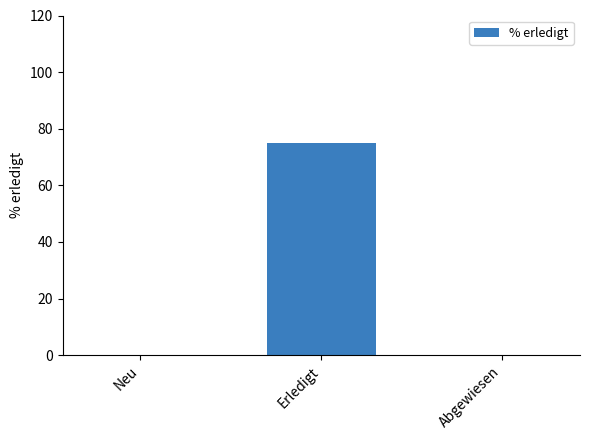

Count the number of data series in this chart.

1